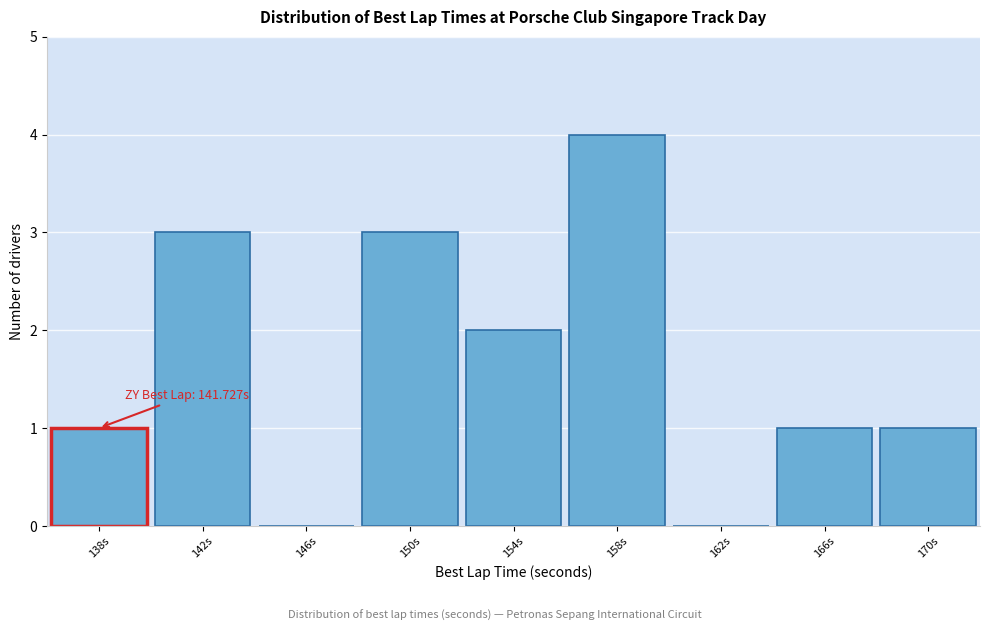

Reading left to right, what are all the values shown in this chart?

138s=1	142s=3	146s=0	150s=3	154s=2	158s=4	162s=0	166s=1	170s=1